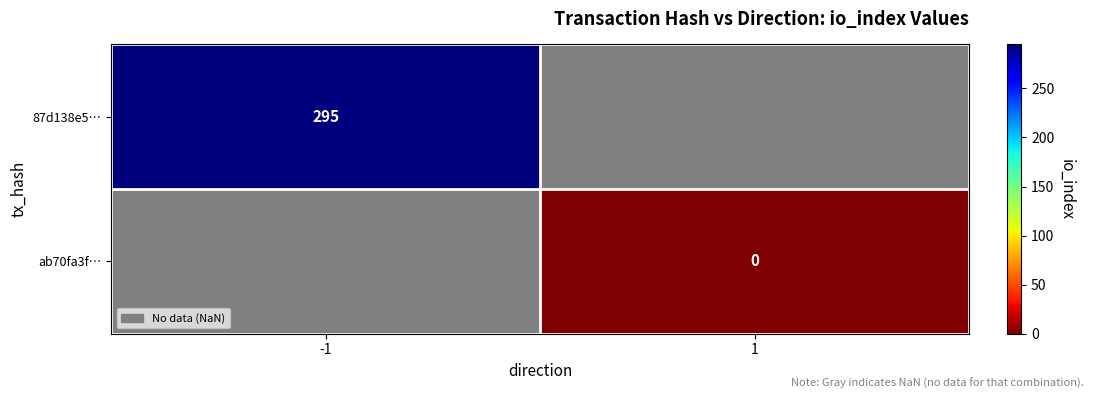

Between 1 and -1, which is larger?

-1